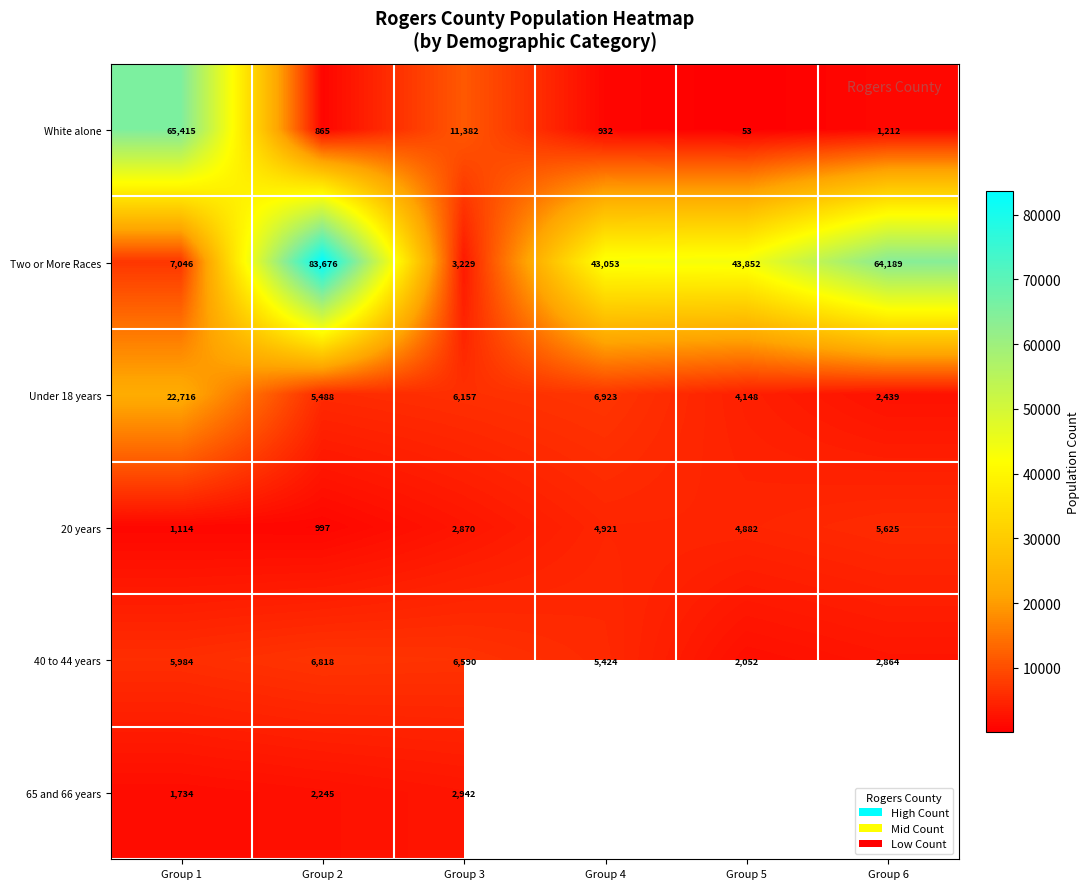

Rank the categories by Two or More Races value from highest to lowest.

Group 2, Group 6, Group 5, Group 4, Group 1, Group 3